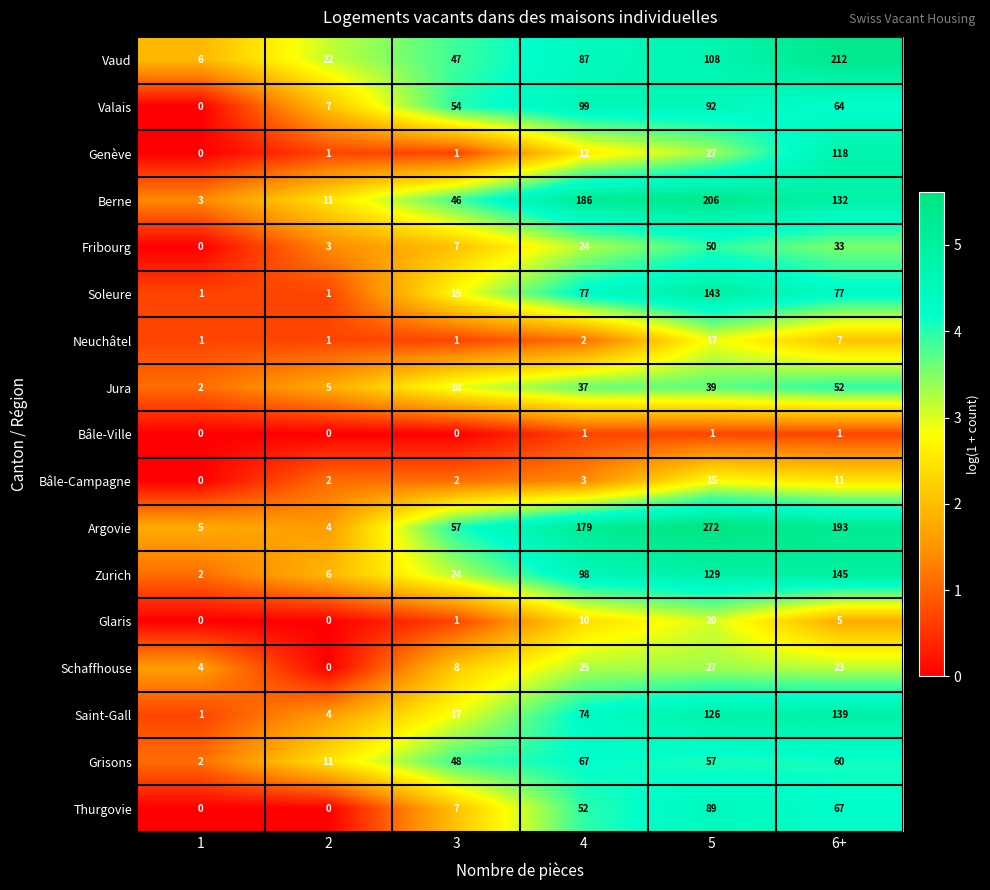

At which label is Neuchâtel closest to 9?

6+